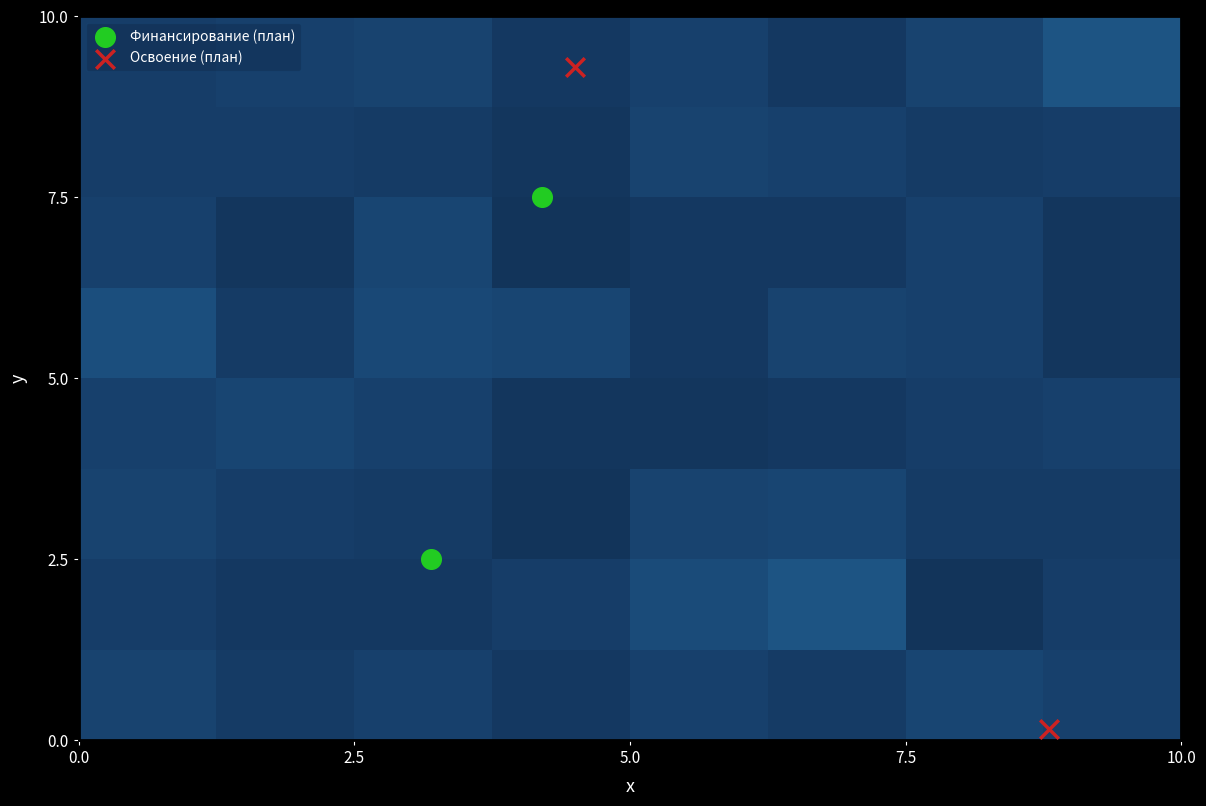

Which series contains the highest Y value?

Освоение (план)